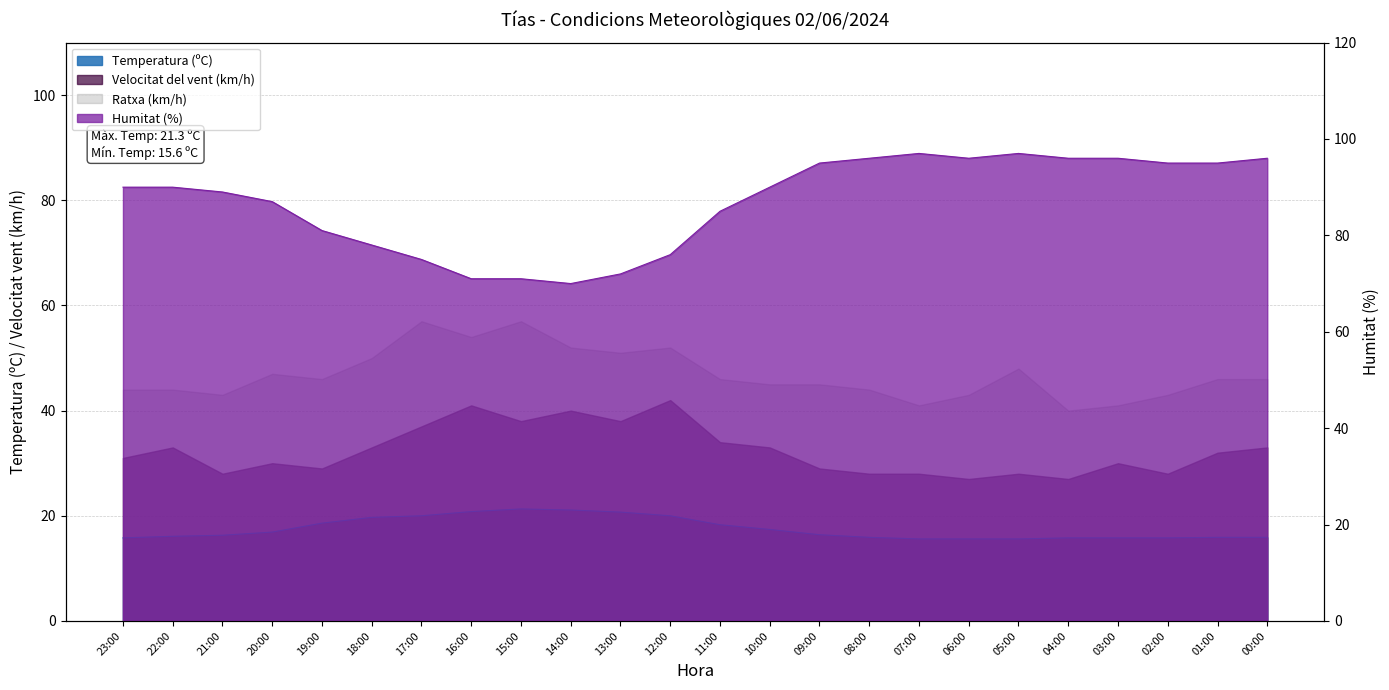

Reading right to left, what are all the values shown in this chart?

Temperatura (ºC): 00:00=15.9	01:00=15.9	02:00=15.8	03:00=15.8	04:00=15.8	05:00=15.6	06:00=15.6	07:00=15.6	08:00=15.9	09:00=16.4	10:00=17.4	11:00=18.3	12:00=20.0	13:00=20.7	14:00=21.1	15:00=21.3	16:00=20.8	17:00=20.0	18:00=19.7	19:00=18.6	20:00=16.9	21:00=16.3	22:00=16.1	23:00=15.8
Humitat (%): 00:00=96.0	01:00=95.0	02:00=95.0	03:00=96.0	04:00=96.0	05:00=97.0	06:00=96.0	07:00=97.0	08:00=96.0	09:00=95.0	10:00=90.0	11:00=85.0	12:00=76.0	13:00=72.0	14:00=70.0	15:00=71.0	16:00=71.0	17:00=75.0	18:00=78.0	19:00=81.0	20:00=87.0	21:00=89.0	22:00=90.0	23:00=90.0